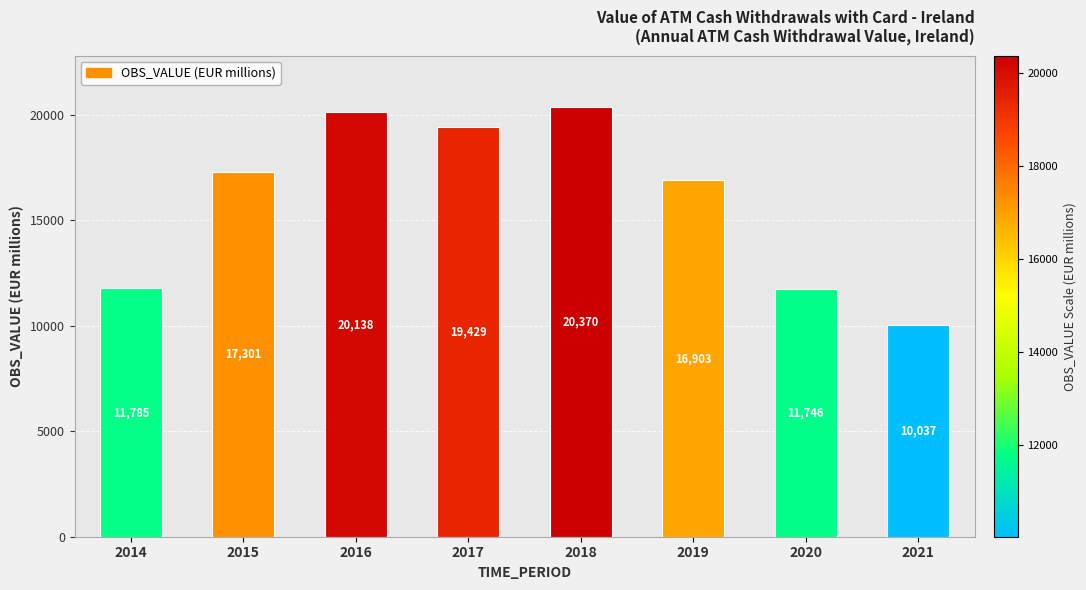

Rank the categories by value from lowest to highest.

2021, 2020, 2014, 2019, 2015, 2017, 2016, 2018